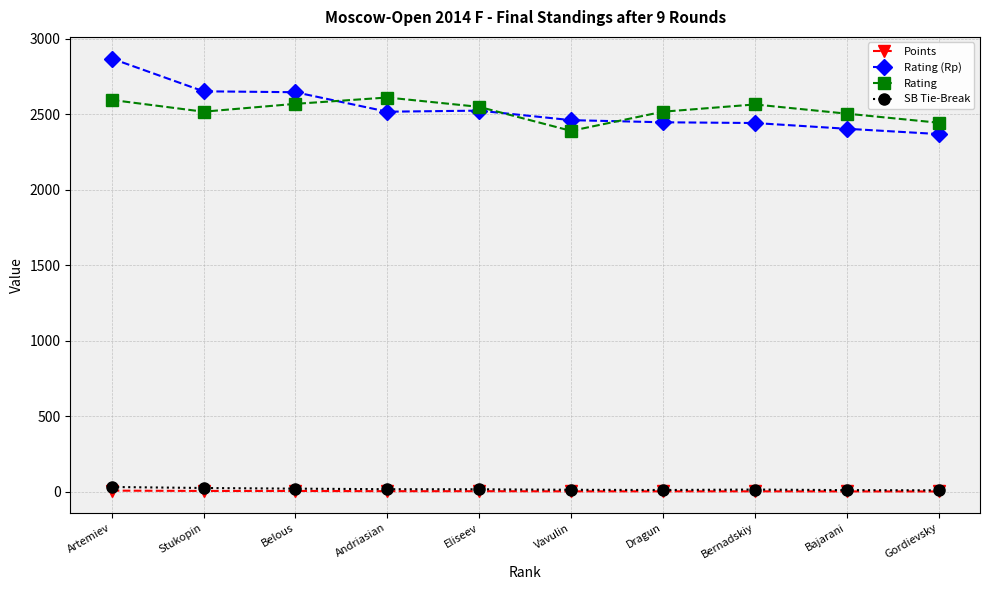

How many lines are shown in the chart?

4